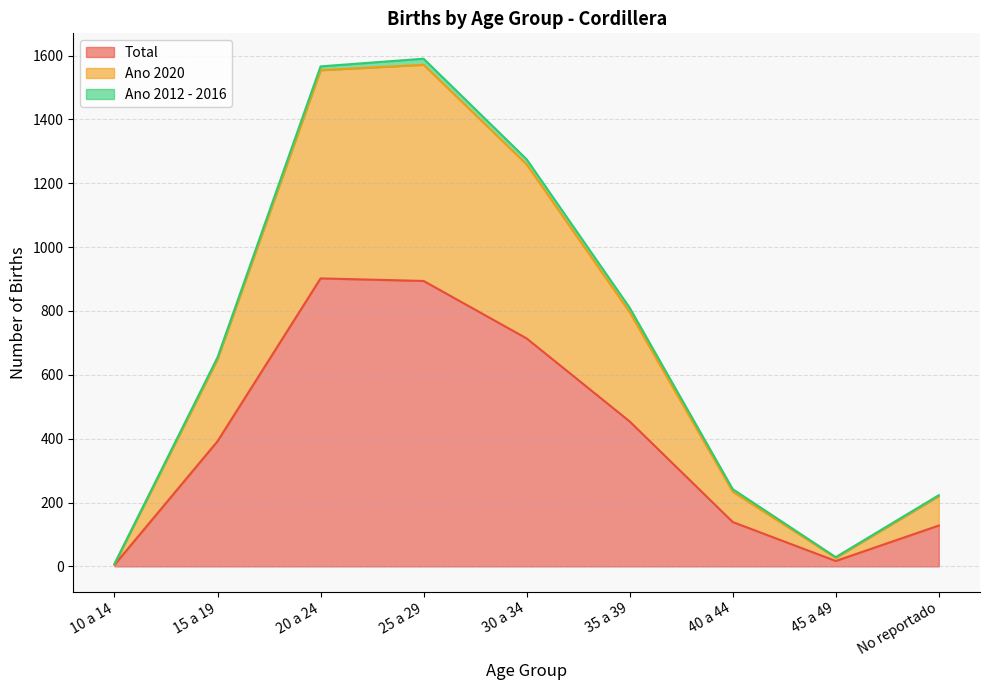

What position from the right is 15 a 19?

8